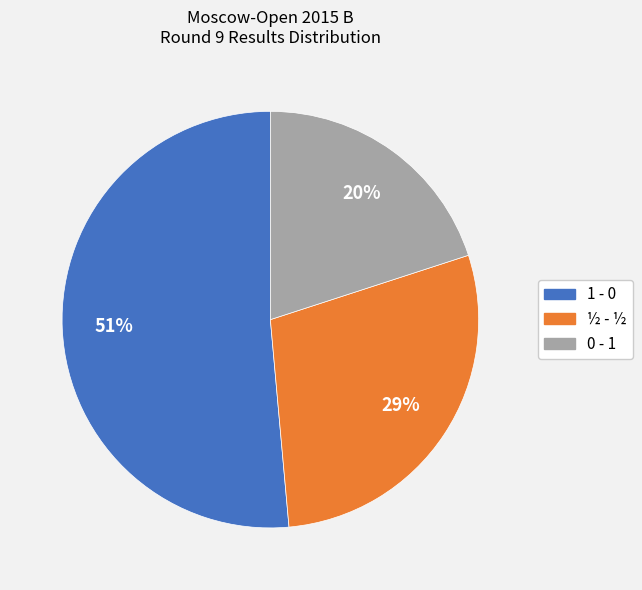

Approximately how many times larger is the value at ½ - ½ compared to 0 - 1?

1.4